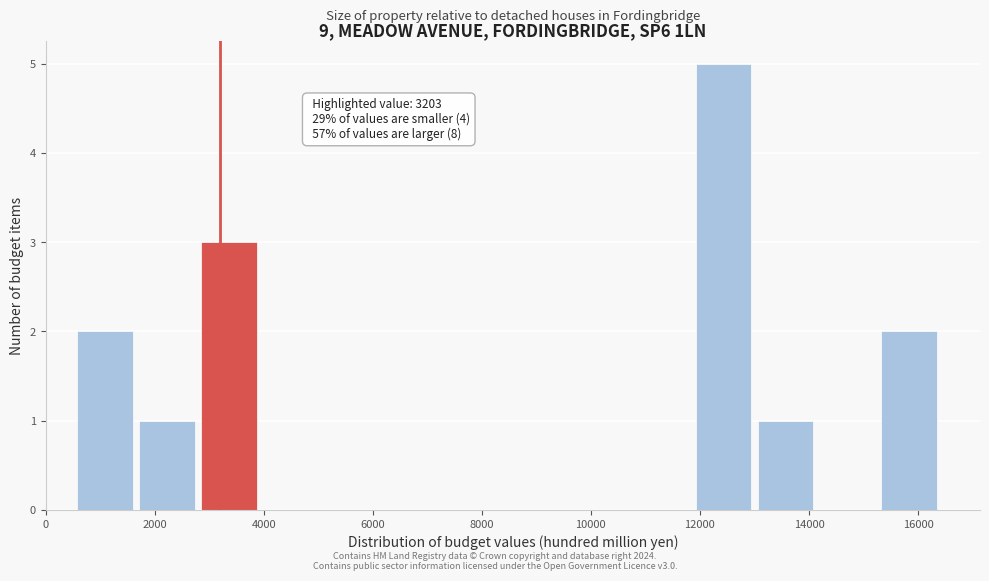

Which range on the x-axis has the tallest bar?

12000 to 13000